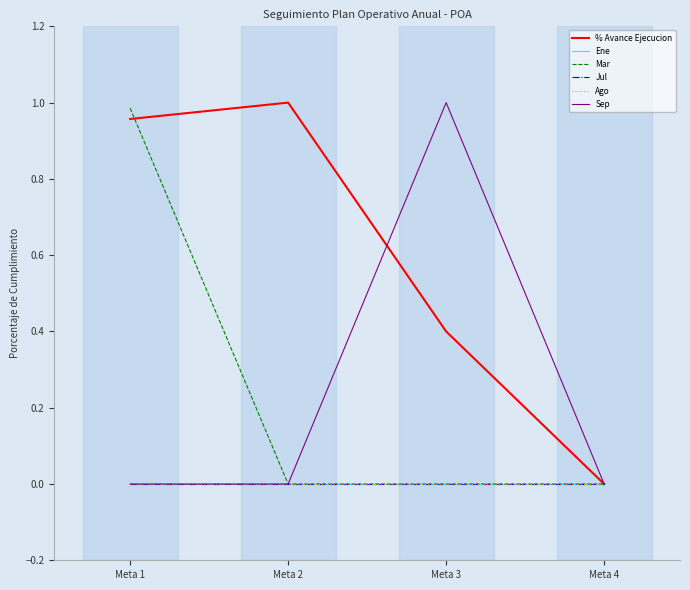

Is this an area chart (filled region under the line)?

No